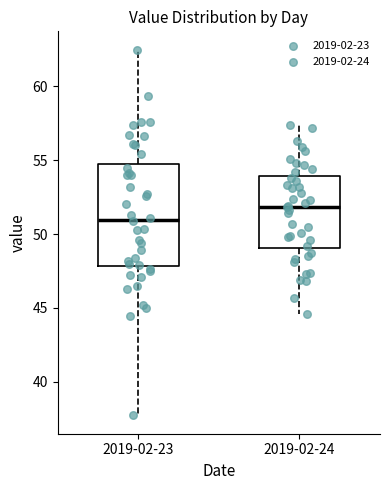

Which box has the highest median line?

2019-02-24